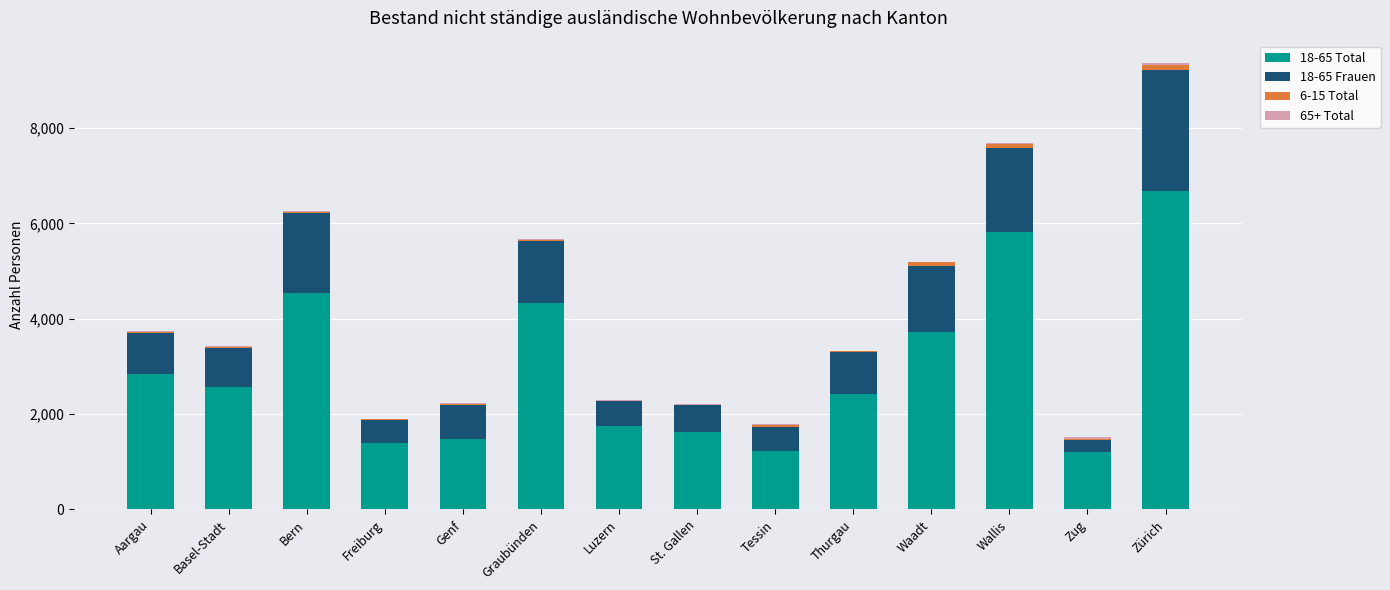

At which category is the sum across all series the highest?

Zürich